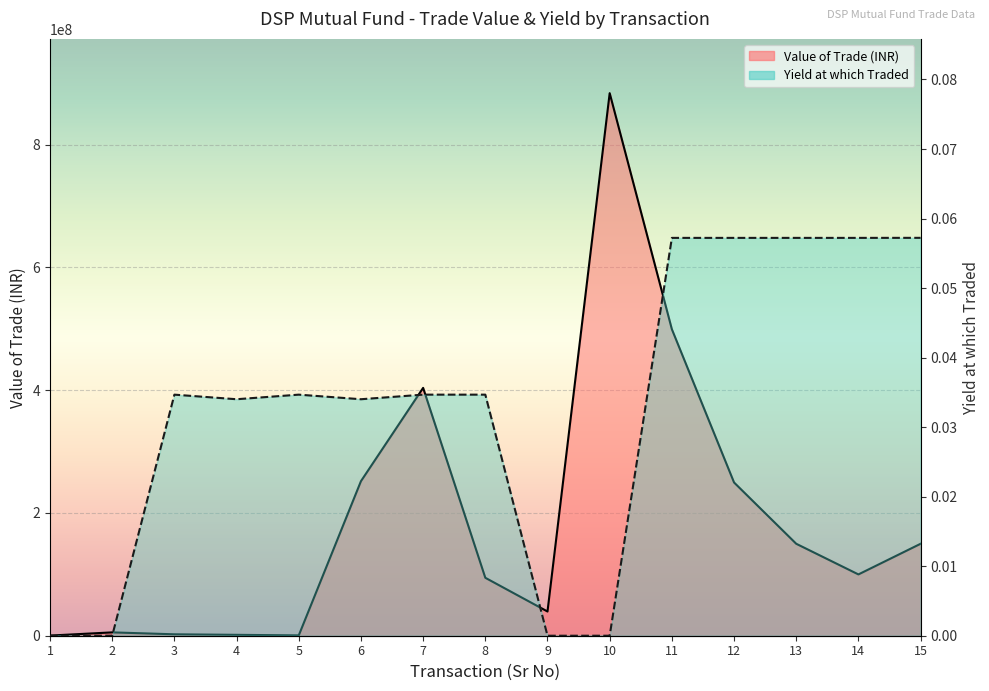

How many interior local valleys does the Yield at which Traded series have?

2